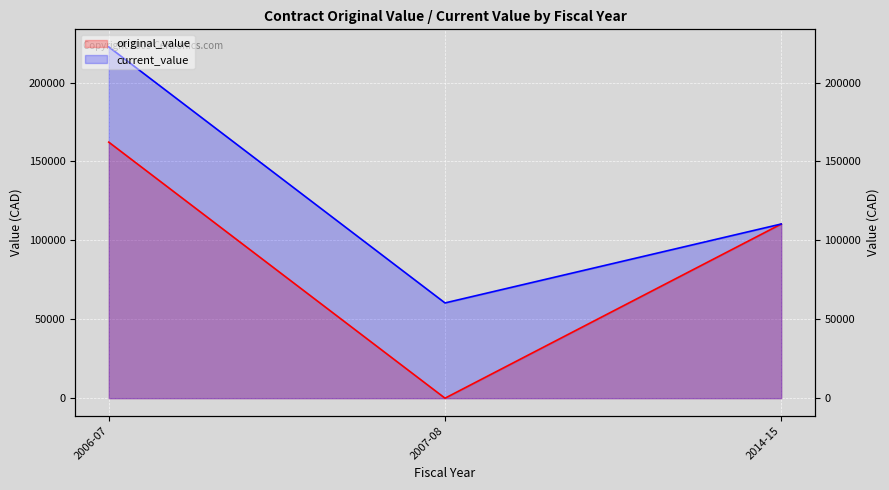

Which series has the largest range (max minus min)?

original_value